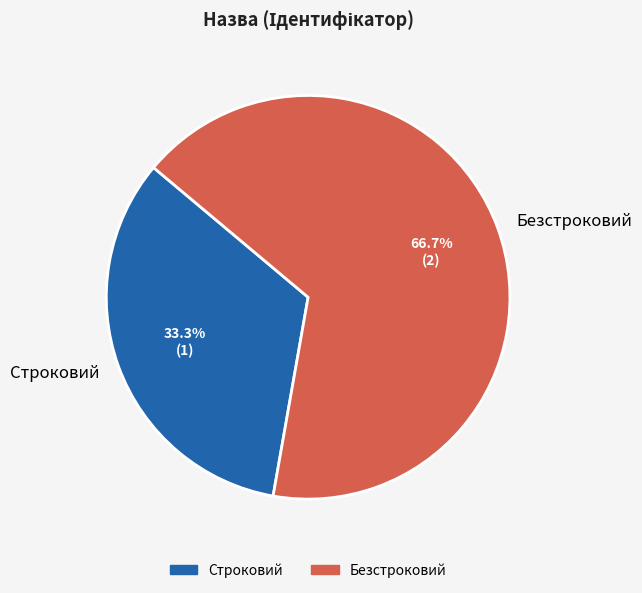

Approximately how many times larger is the value at Строковий compared to Безстроковий?

0.5